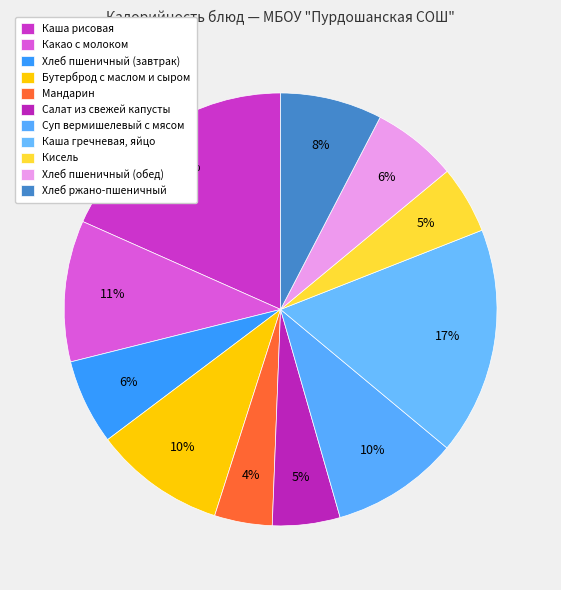

Is Какао с молоком the majority of the pie?

No